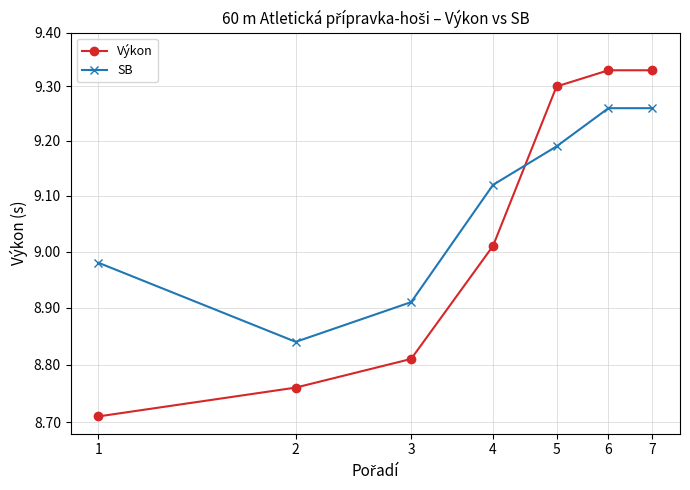

Is it true that SB equals 14.7 at 5?

False